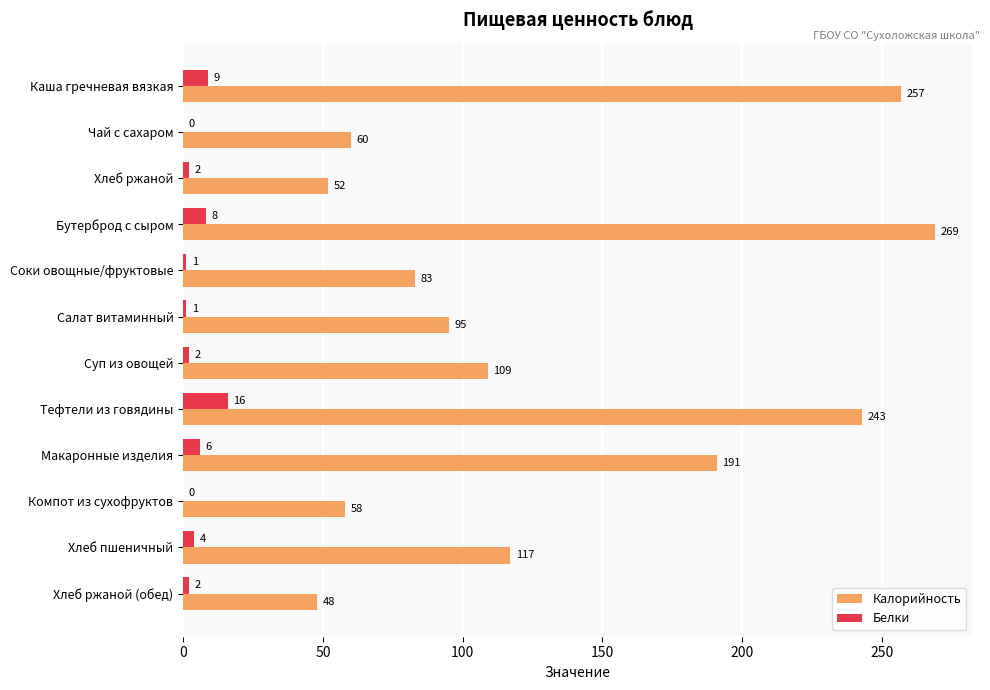

Is it true that Калорийность equals 117 at Хлеб пшеничный?

True